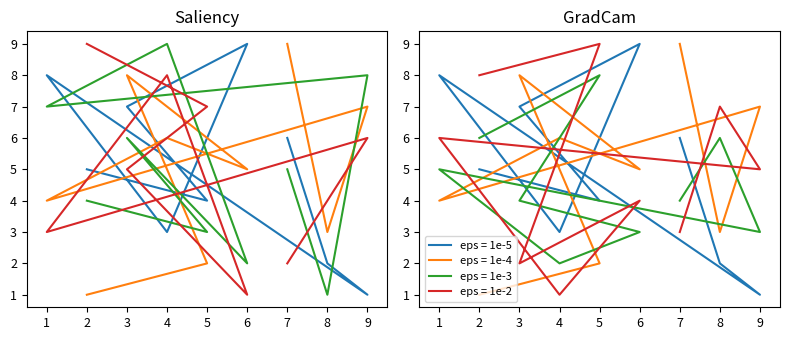

What value does the col_5 series have at 5?

4